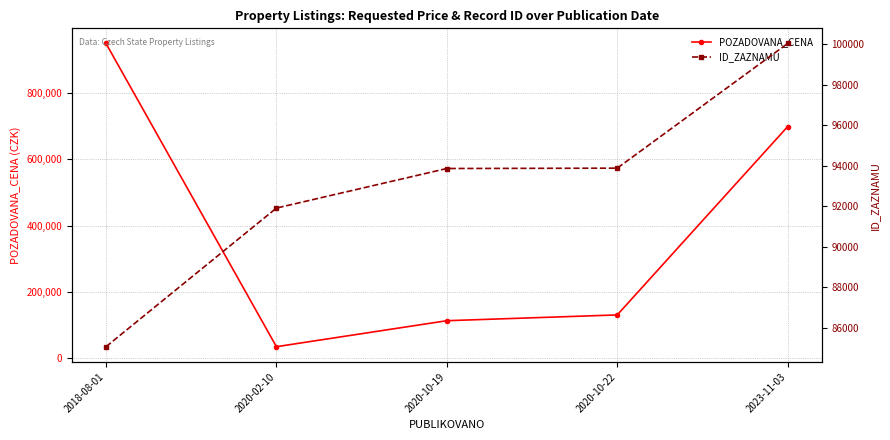

What position from the left is 2020-02-10?

2